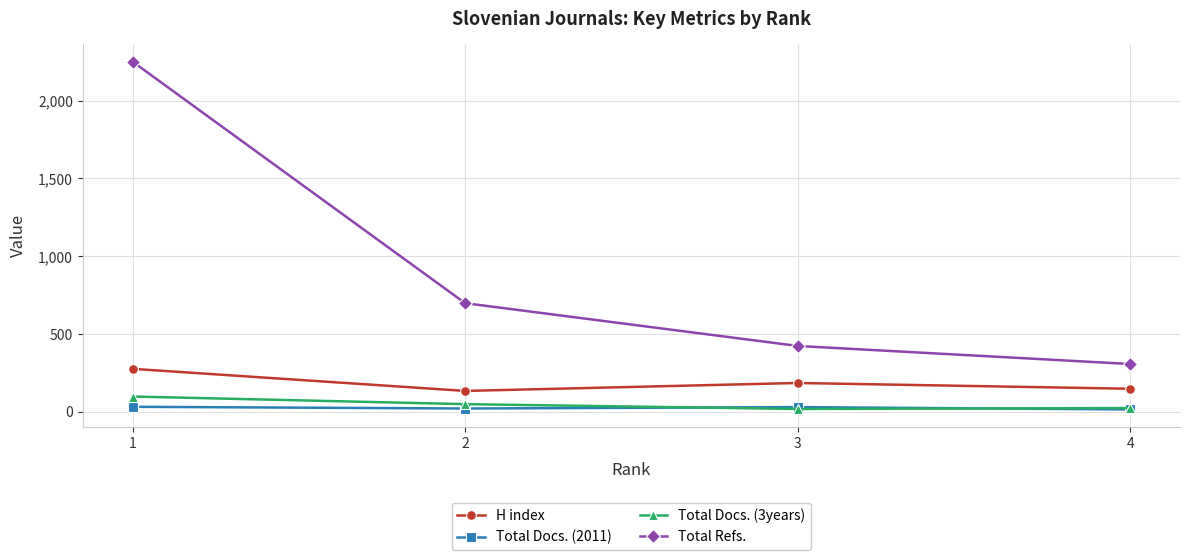

The value of Total Refs. at 4 is 165. True or false?

False